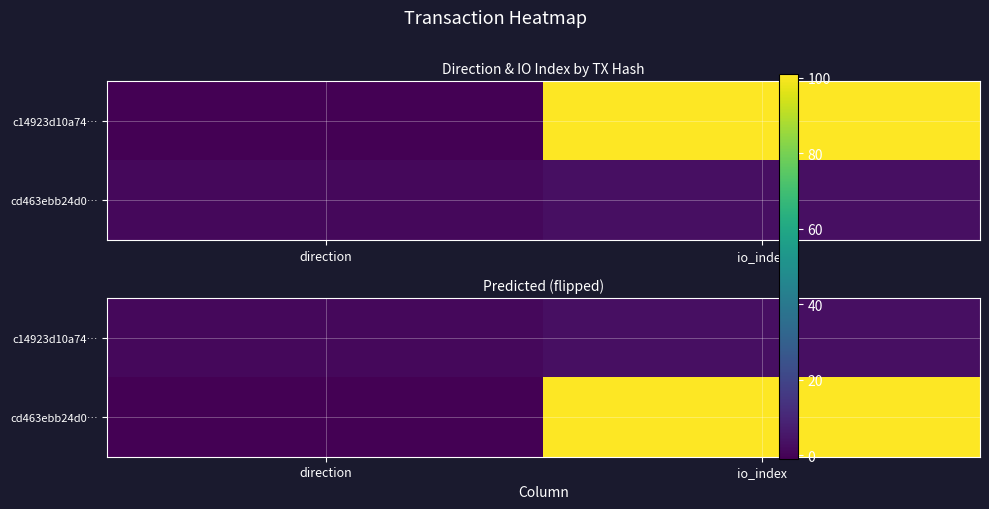

Is it true that cd463ebb24d0… equals 101 at io_index?

True